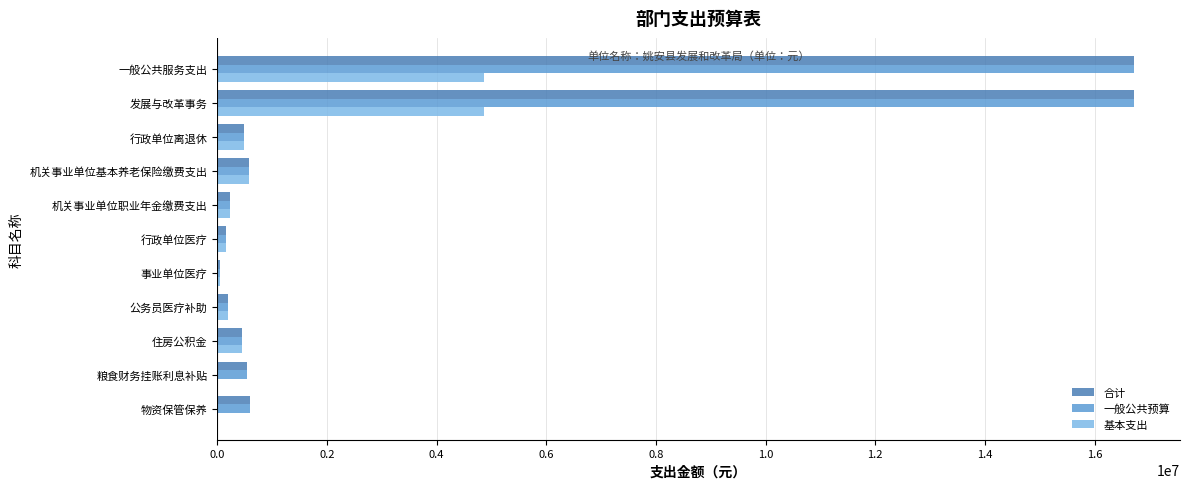

Is the value of 基本支出 at 行政单位离退休 greater than the value of 一般公共预算 at 发展与改革事务?

No